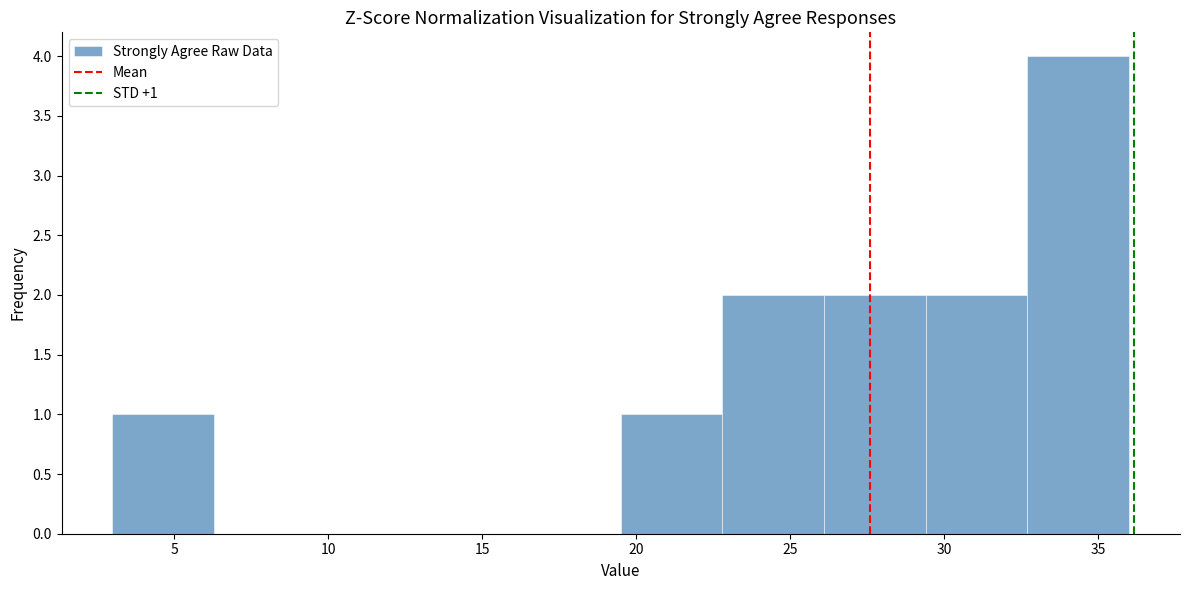

Which range on the x-axis has the tallest bar?

32.7 to 36.0